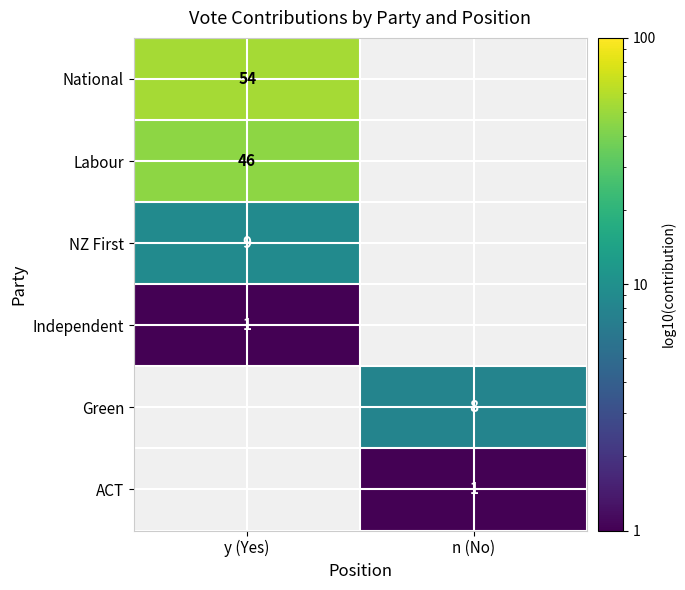

True or false: ACT has a value of 1 at n (No).

True